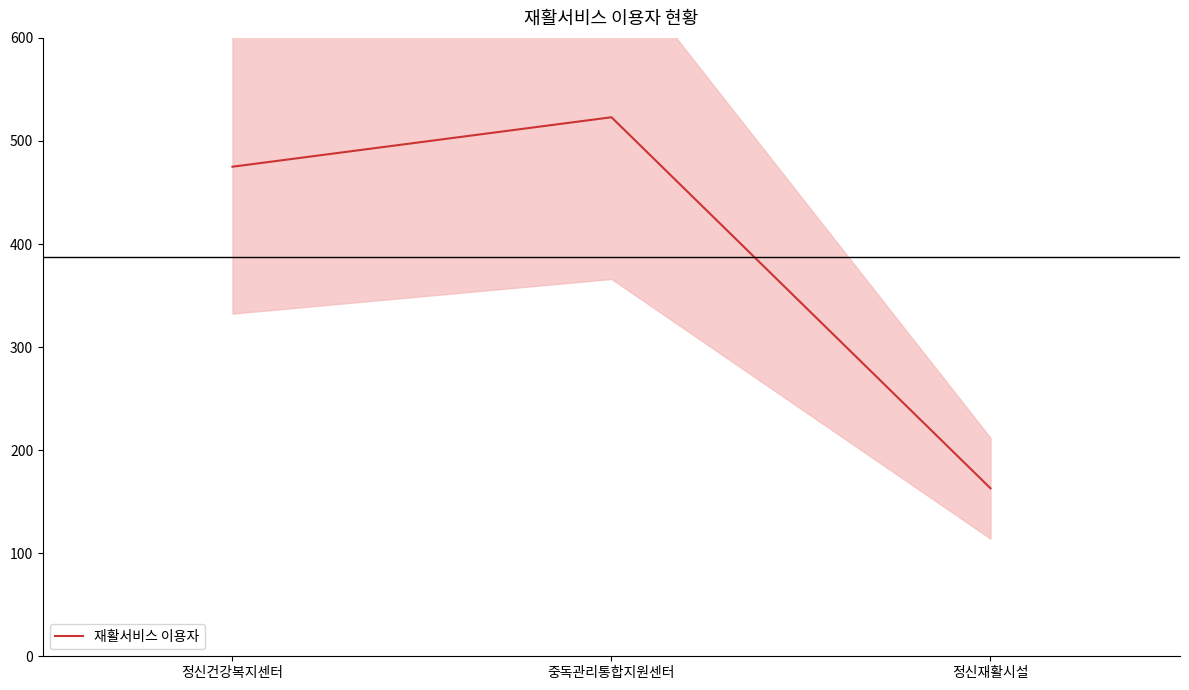

What is the sum of all values?

1161